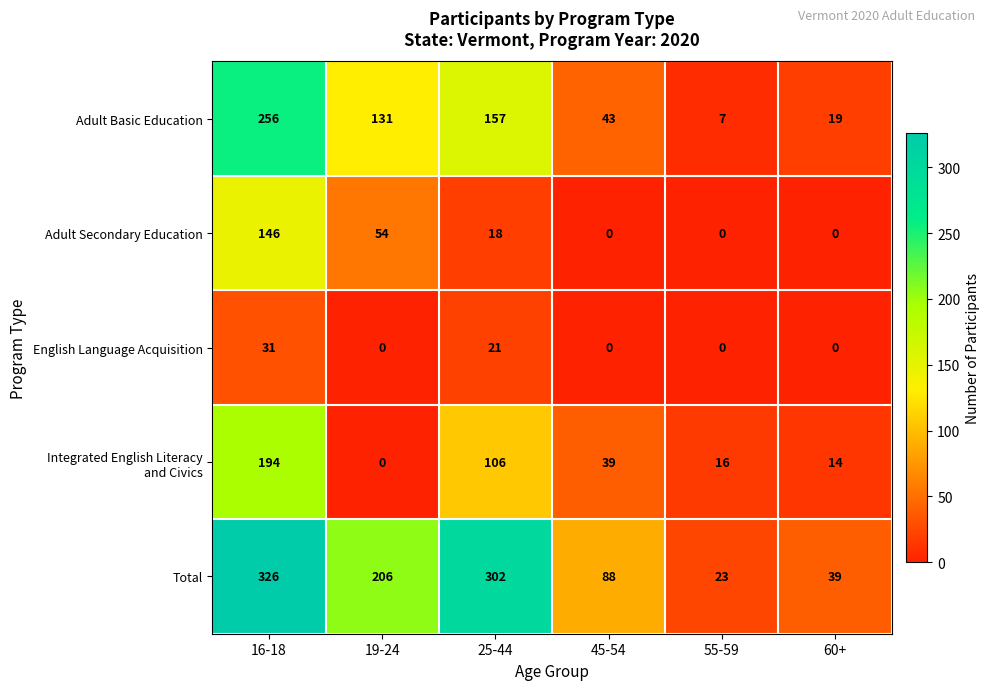

What is the sum of the Total values at 45-54 and 16-18?

414